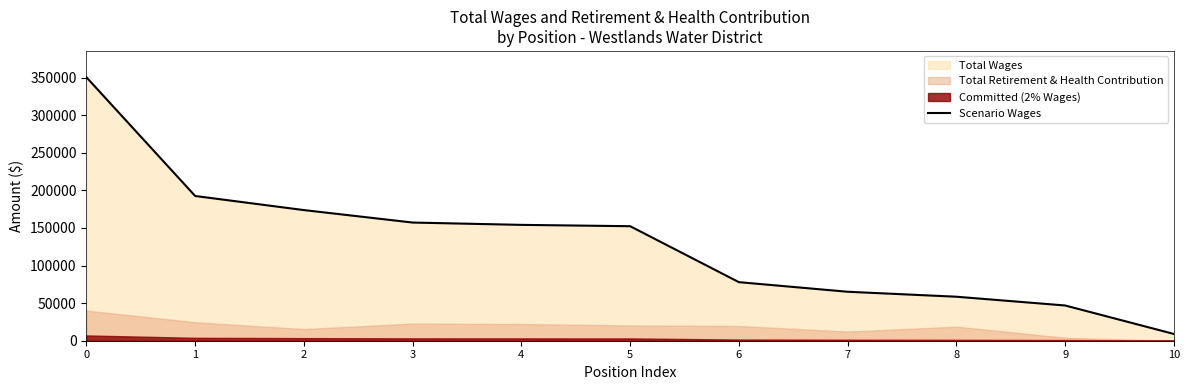

List the labels in order of value, largest first.

0, 1, 2, 3, 4, 5, 6, 7, 8, 9, 10